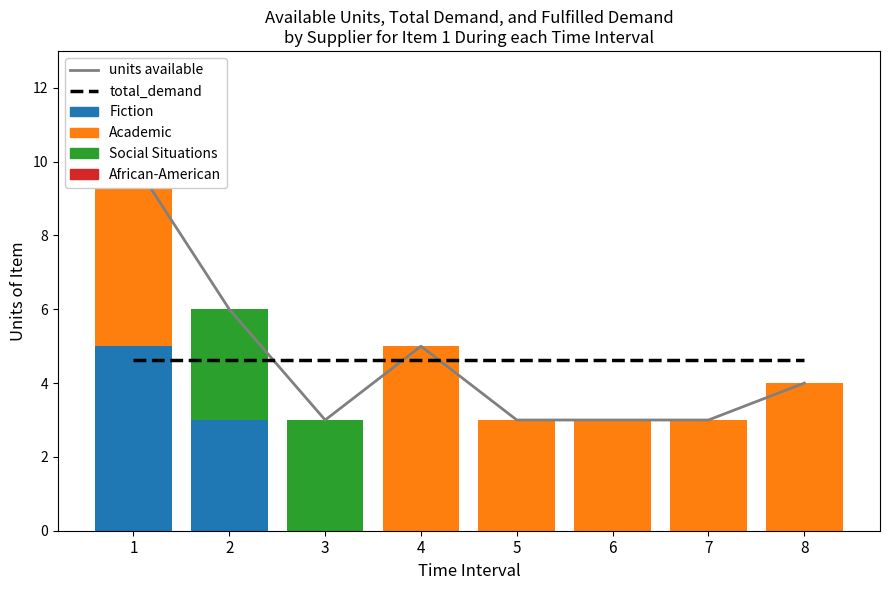

Reading left to right, what are all the values shown in this chart?

units available: 1=10.0	2=6.0	3=3.0	4=5.0	5=3.0	6=3.0	7=3.0	8=4.0
total_demand: 1=4.6	2=4.6	3=4.6	4=4.6	5=4.6	6=4.6	7=4.6	8=4.6
Fiction: 1=5.0	2=3.0	3=0.0	4=0.0	5=0.0	6=0.0	7=0.0	8=0.0
Academic: 1=5.0	2=0.0	3=0.0	4=5.0	5=3.0	6=3.0	7=3.0	8=4.0
Social Situations: 1=0.0	2=3.0	3=3.0	4=0.0	5=0.0	6=0.0	7=0.0	8=0.0
African-American: 1=0.0	2=0.0	3=0.0	4=0.0	5=0.0	6=0.0	7=0.0	8=0.0